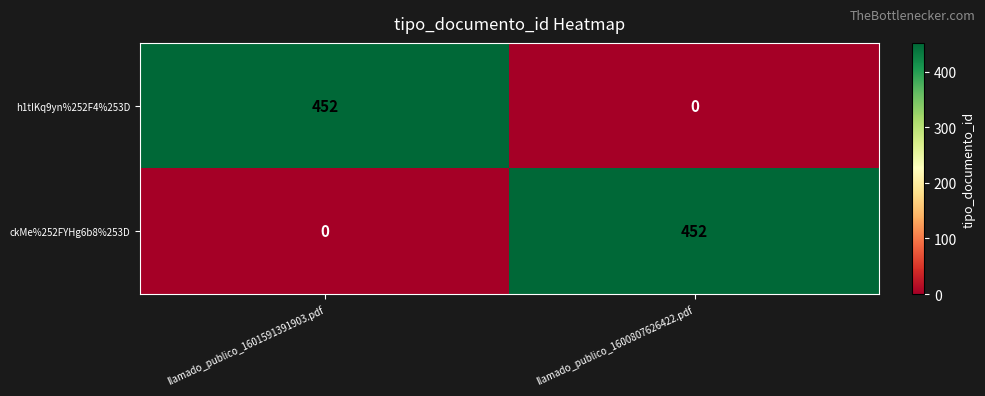

Is it true that ckMe%252FYHg6b8%253D equals 185 at llamado_publico_1600807626422.pdf?

False